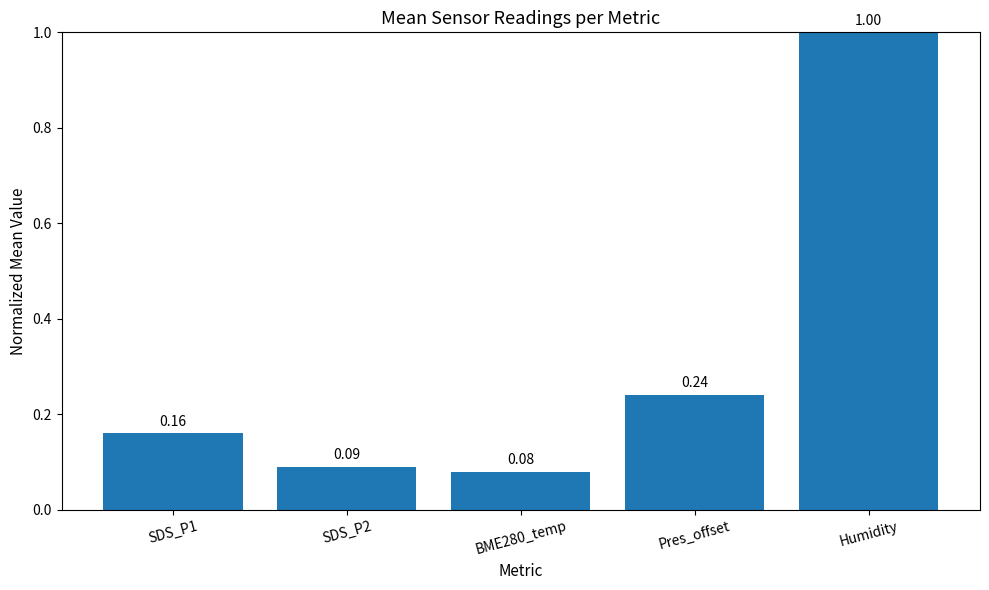

What is the label of the 2nd bar from the left?

SDS_P2